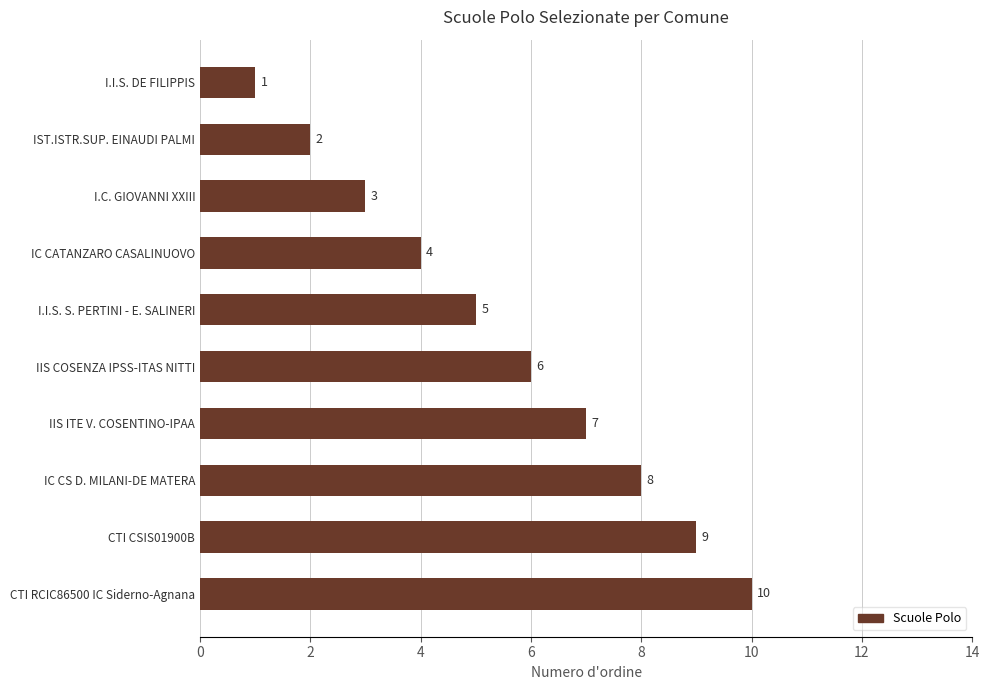

Which label corresponds to the largest value in the chart?

CTI RCIC86500 IC Siderno-Agnana